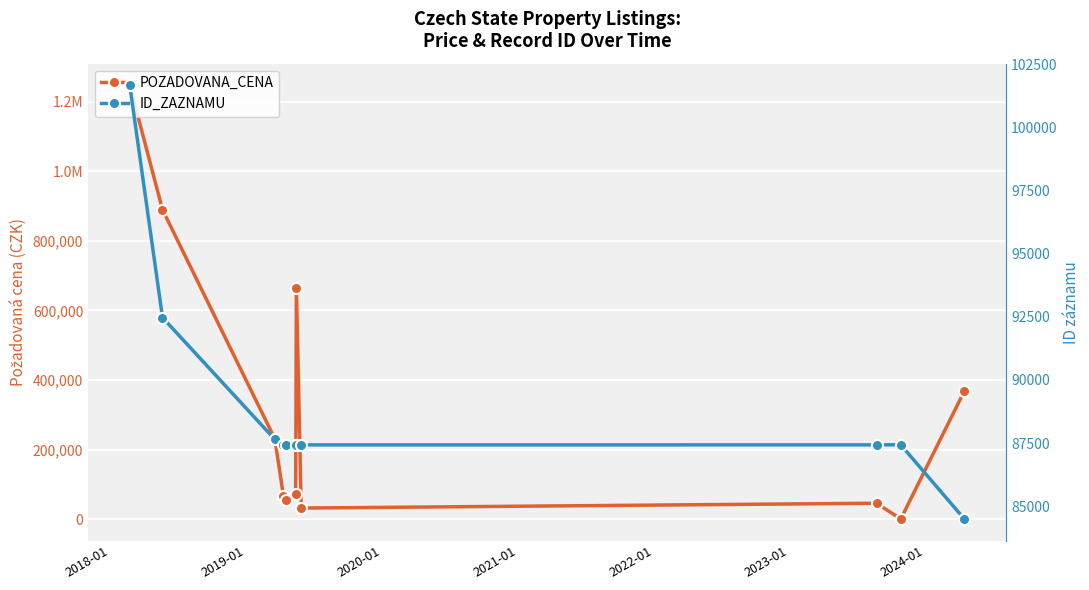

True or false: ID_ZAZNAMU has more than 1 points higher than both neighbors.

False